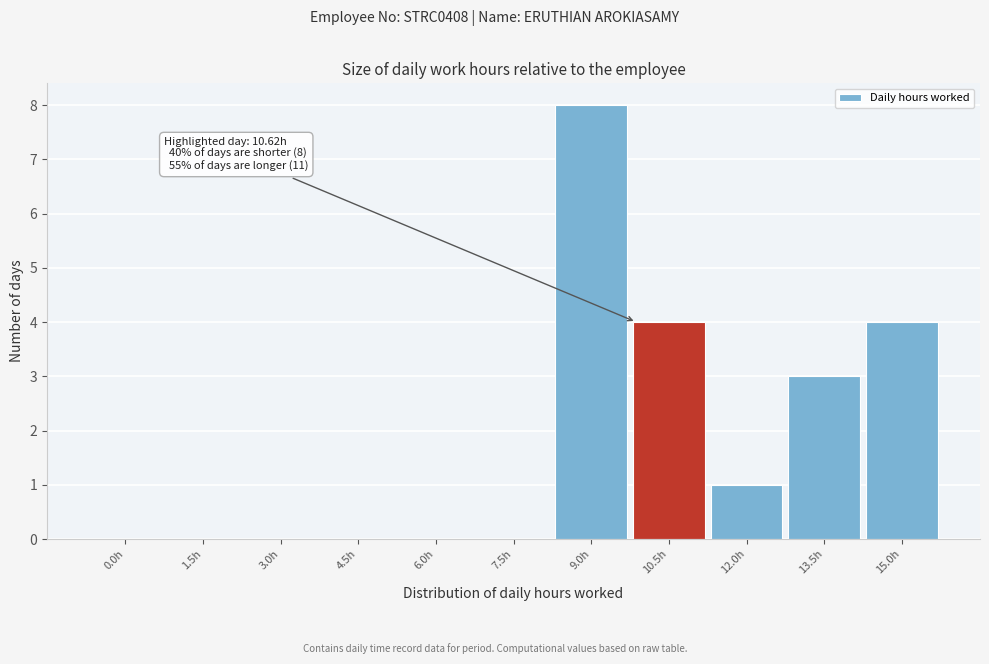

Reading left to right, extract all data points from this chart.

0.0h=0	1.5h=0	3.0h=0	4.5h=0	6.0h=0	7.5h=0	9.0h=8	10.5h=4	12.0h=1	13.5h=3	15.0h=4